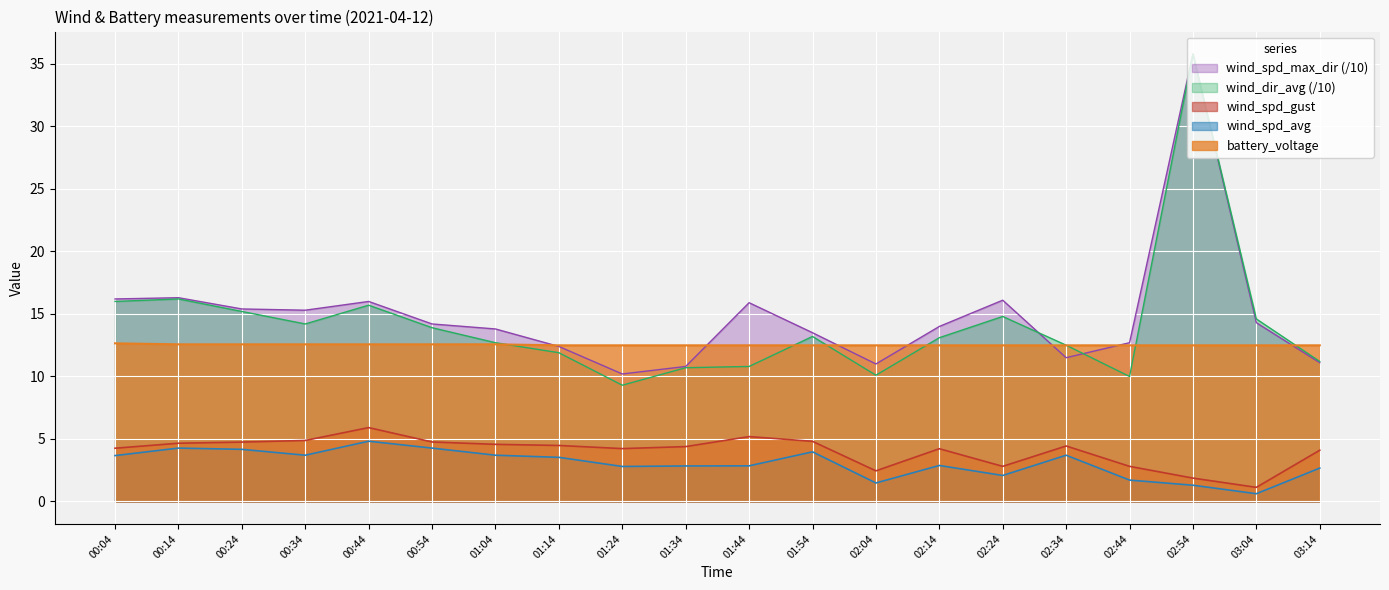

Where is the first local minimum for wind_dir_avg?

00:34